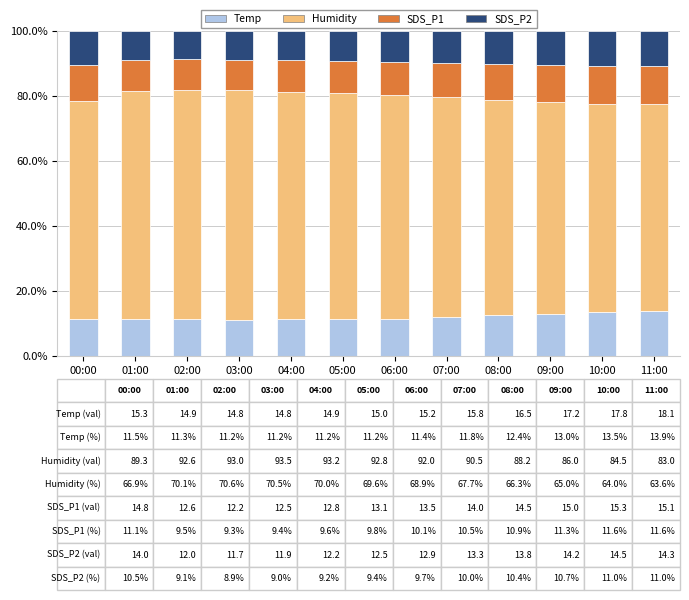

What is the total value across all series at 05:00?

100.0